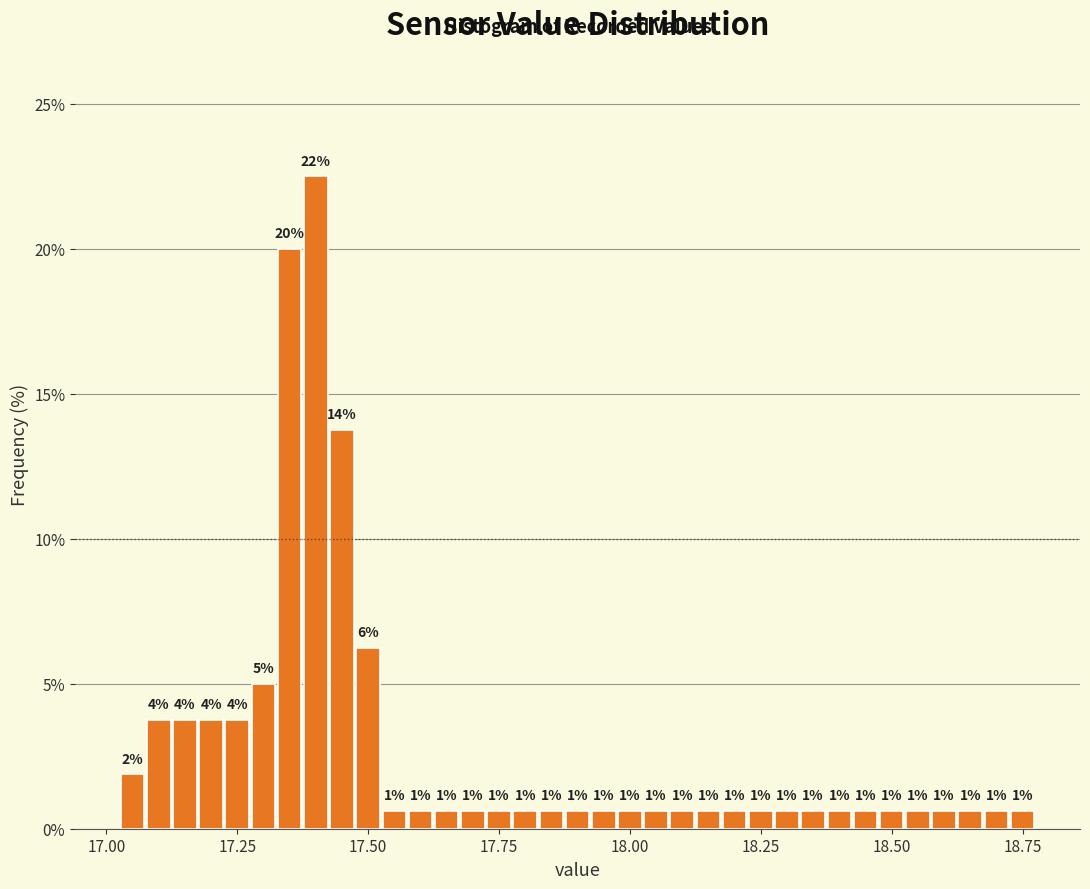

Read against the x-axis, roughly where is the centre of the tallest bar?

17.40